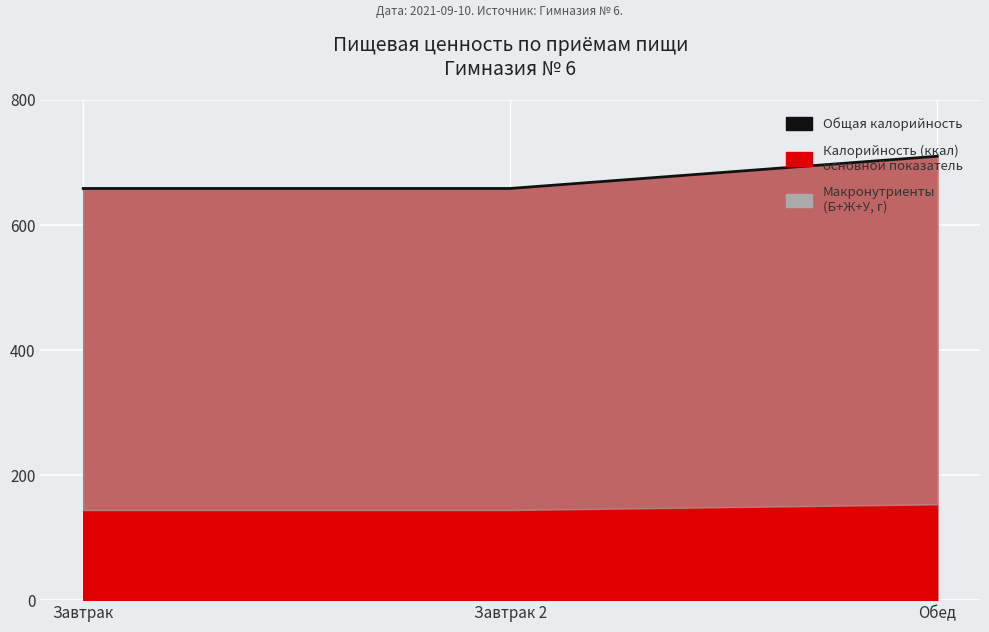

What position from the right is Обед?

1